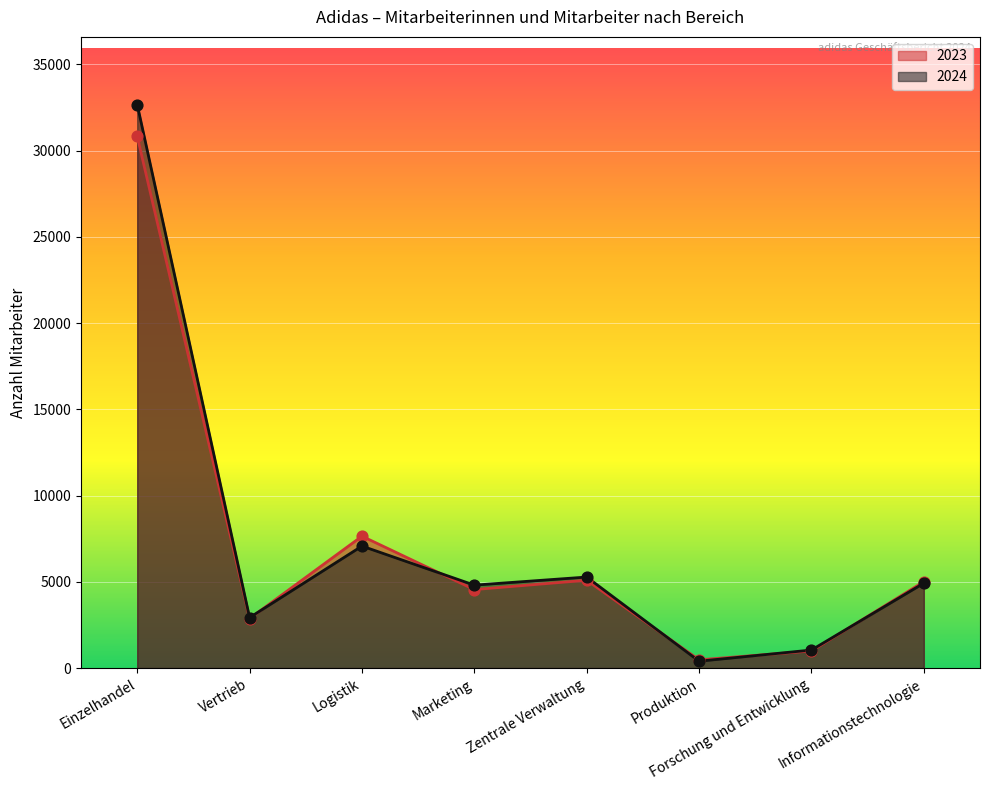

Which series reaches the maximum Y coordinate?

2024